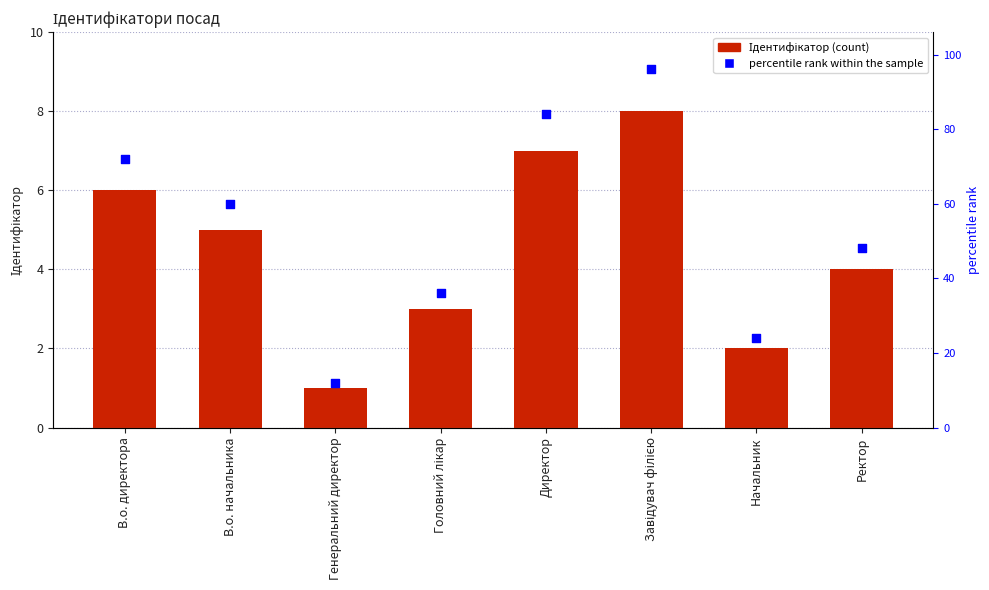

Is the value of Ідентифікатор at Завідувач філією greater than the value of percentile rank within the sample at Завідувач філією?

No